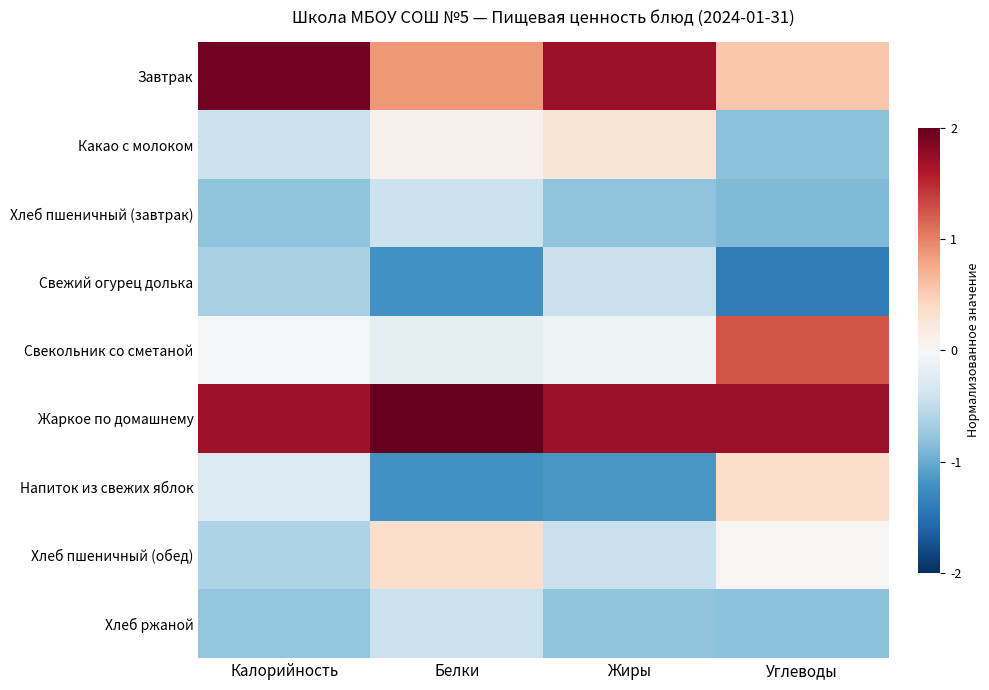

Reading right to left, what are all the values shown in this chart?

Завтрак: Углеводы=0.5	Жиры=1.7	Белки=0.9	Калорийность=1.9
Какао с молоком: Углеводы=-0.8	Жиры=0.3	Белки=0.1	Калорийность=-0.4
Хлеб пшеничный (завтрак): Углеводы=-0.9	Жиры=-0.8	Белки=-0.4	Калорийность=-0.8
Свежий огурец долька: Углеводы=-1.4	Жиры=-0.4	Белки=-1.2	Калорийность=-0.7
Свекольник со сметаной: Углеводы=1.3	Жиры=-0.1	Белки=-0.2	Калорийность=-0.0
Жаркое по домашнему: Углеводы=1.7	Жиры=1.7	Белки=2.2	Калорийность=1.7
Напиток из свежих яблок: Углеводы=0.4	Жиры=-1.2	Белки=-1.2	Калорийность=-0.3
Хлеб пшеничный (обед): Углеводы=0.0	Жиры=-0.4	Белки=0.3	Калорийность=-0.6
Хлеб ржаной: Углеводы=-0.8	Жиры=-0.8	Белки=-0.4	Калорийность=-0.8